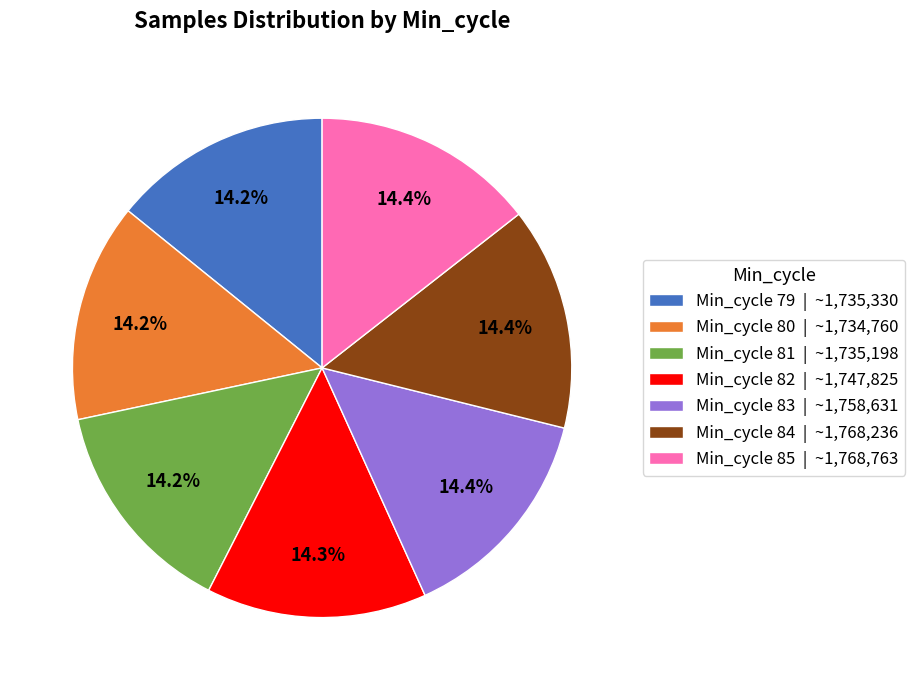

Do Min_cycle 82 | ~1,747,825 and Min_cycle 80 | ~1,734,760 together represent more than half of the pie?

No